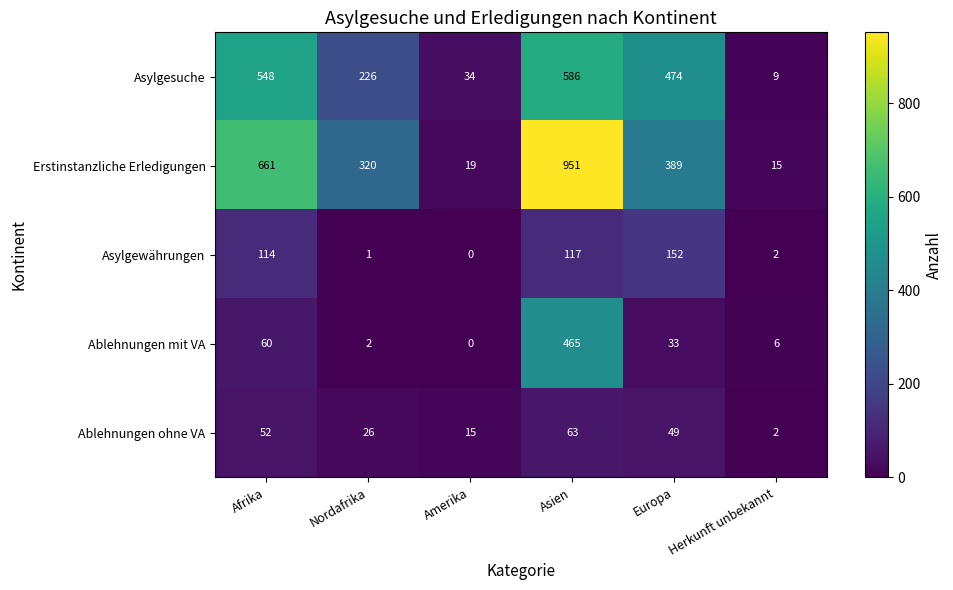

Rank the series by their maximum value, from lowest to highest.

Ablehnungen ohne VA, Asylgewährungen, Ablehnungen mit VA, Asylgesuche, Erstinstanzliche Erledigungen